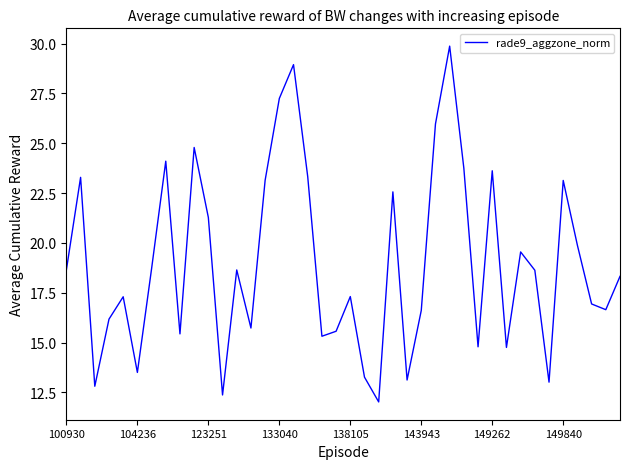

Count the number of values greater than 18.

21